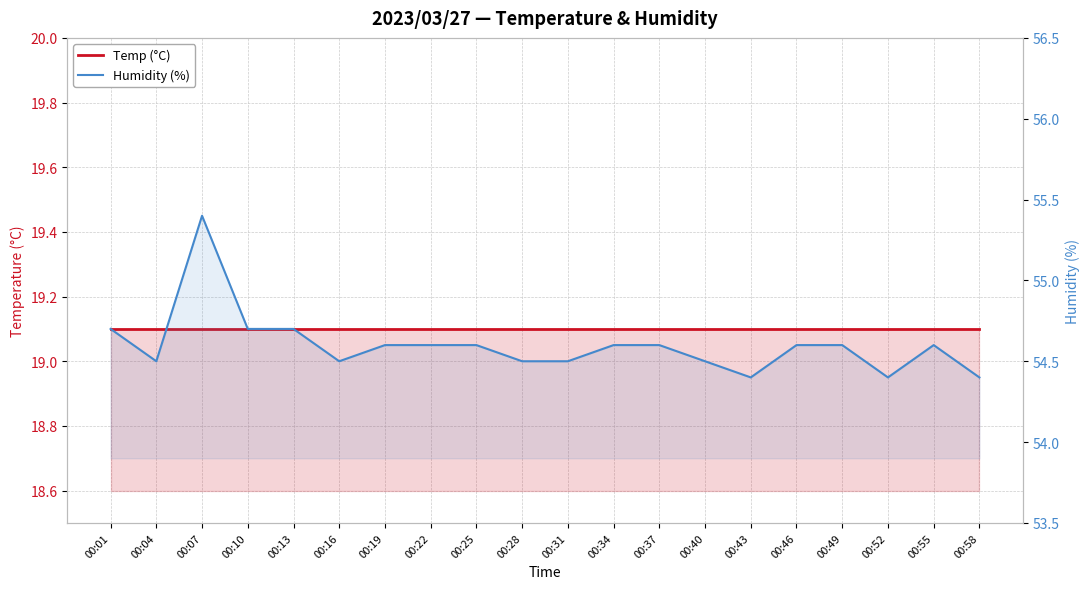

Which series changed the most between 00:04 and 00:40?

Temp (°C)